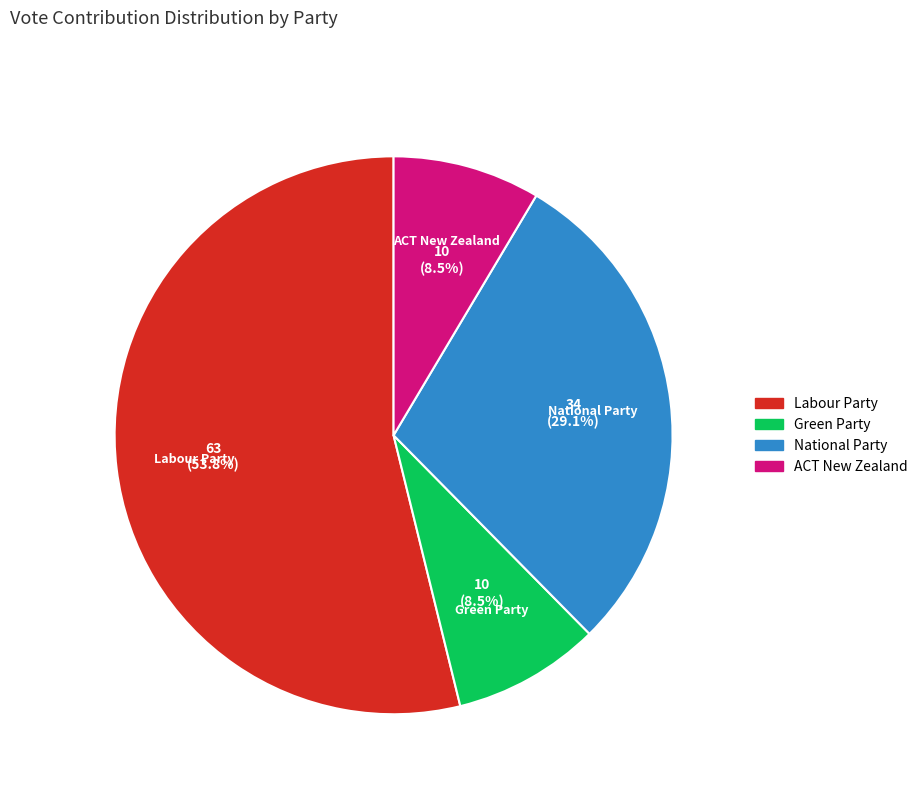

To the nearest percent, what is the average slice percentage?

25%